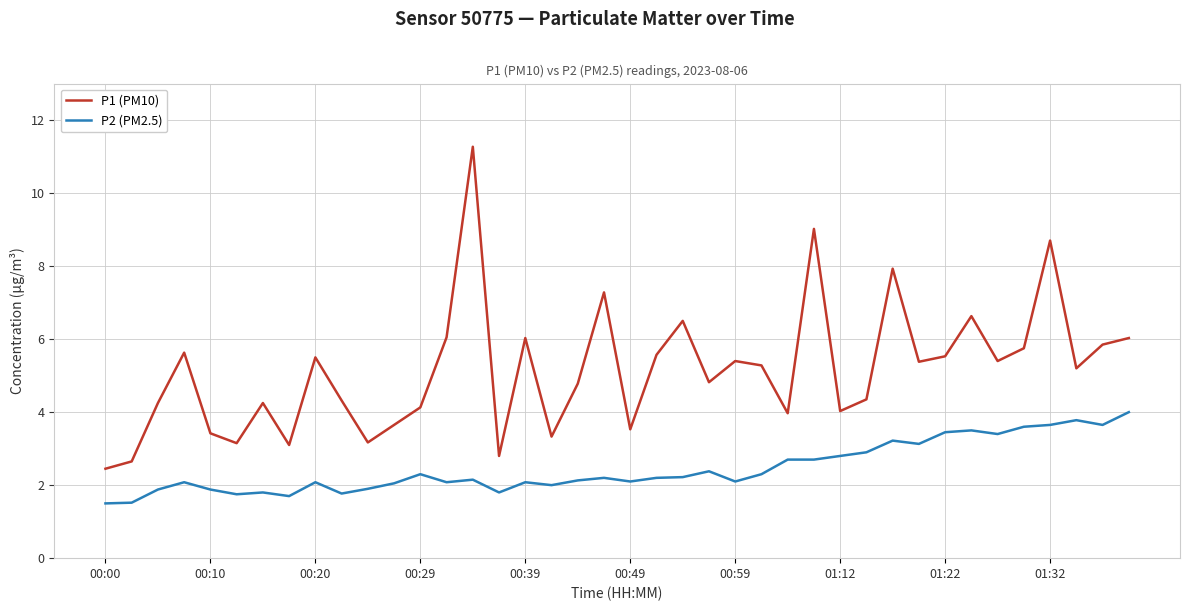

Which series has the largest range (max minus min)?

P1 (PM10)